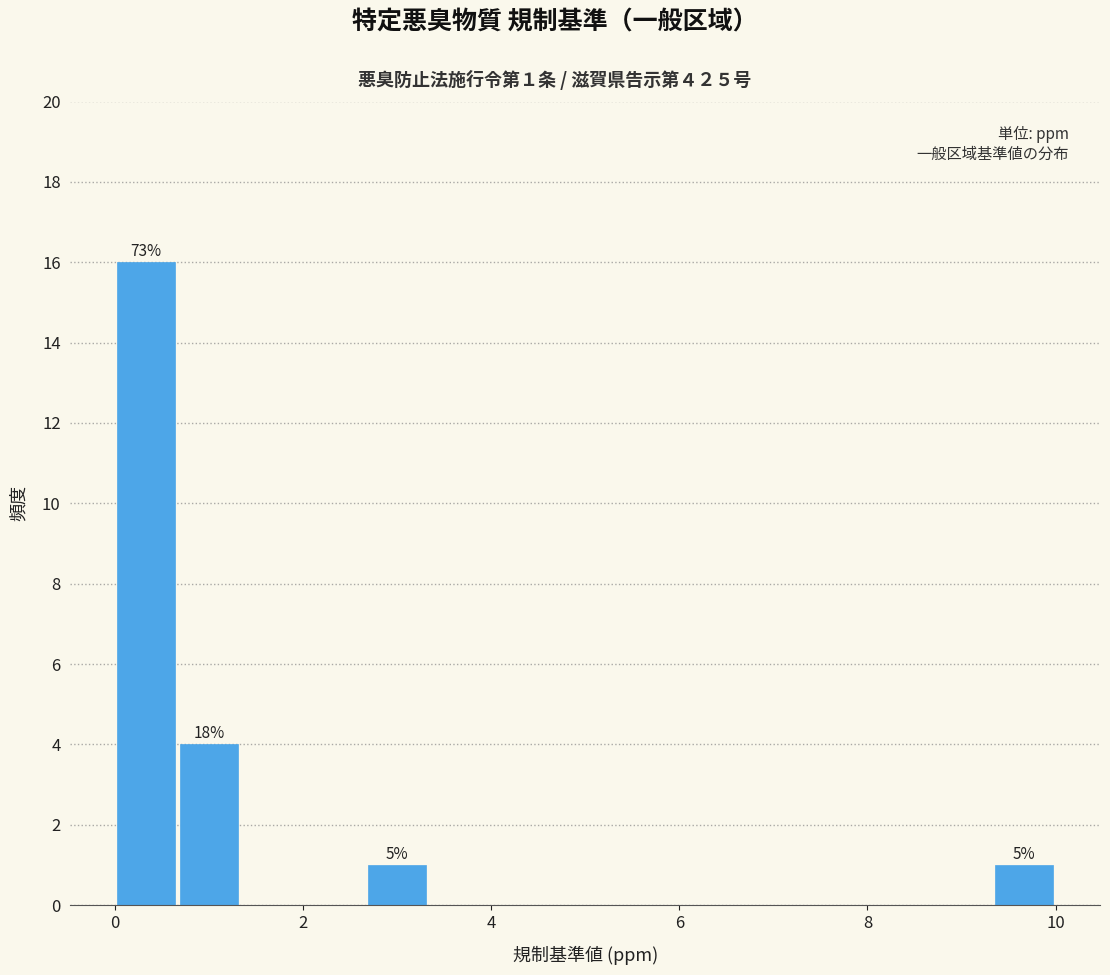

Read against the x-axis, roughly where is the centre of the tallest bar?

0.4